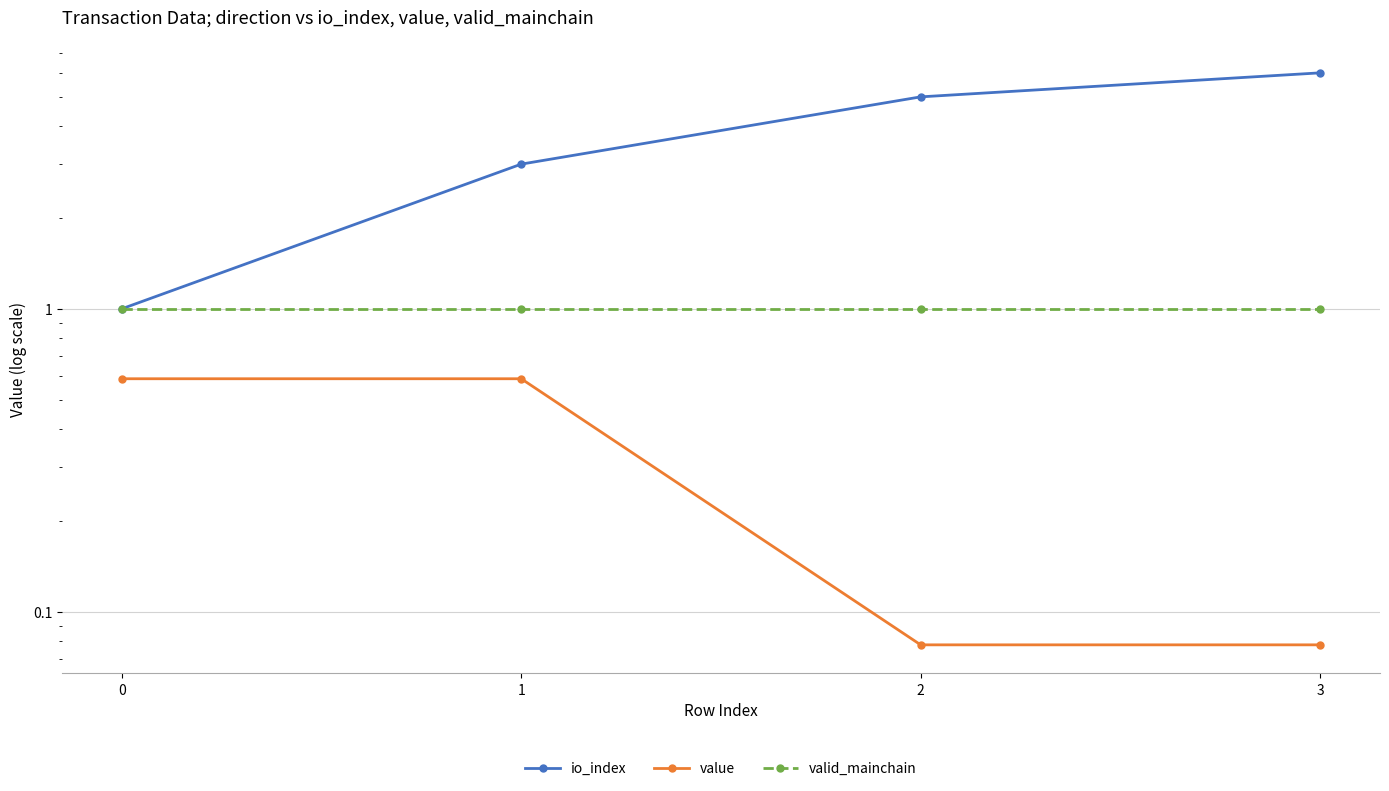

Rank the series by their maximum value, from lowest to highest.

value, valid_mainchain, io_index